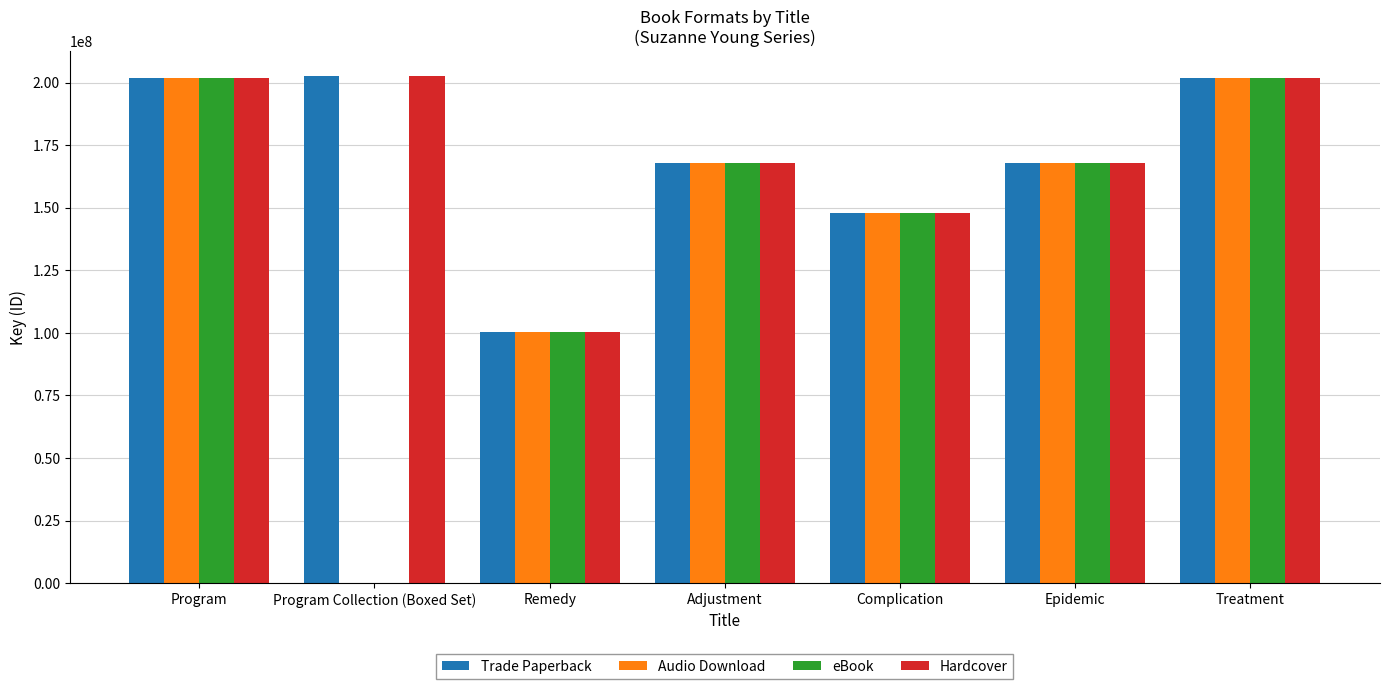

Count the number of data series in this chart.

4